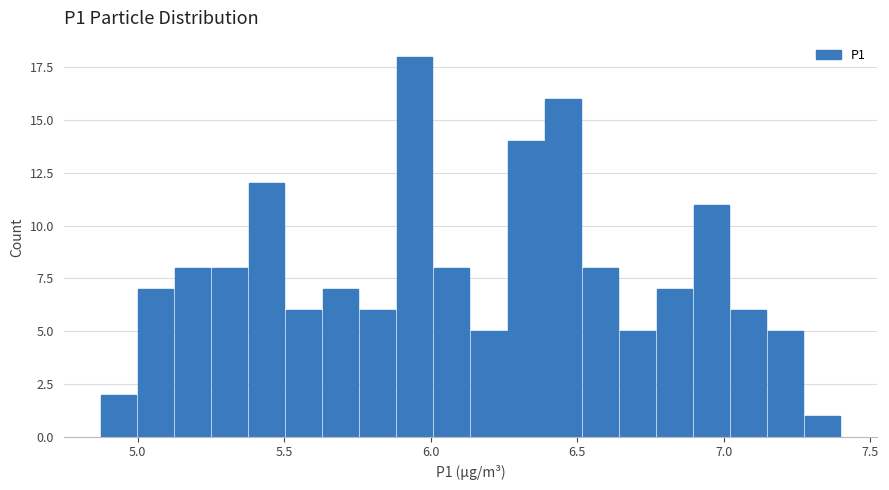

Around what value on the x-axis is the tallest bar? Give the approximate position of its centre, as read against the axis.

5.95